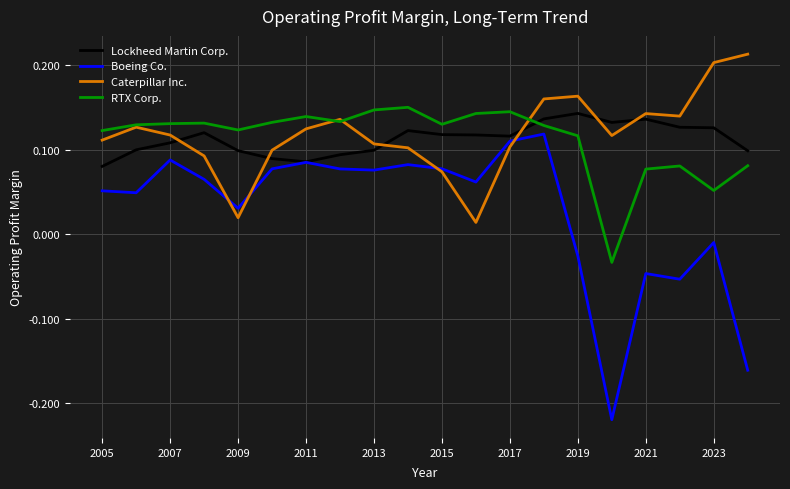

Which series has the largest range (max minus min)?

Boeing Co.